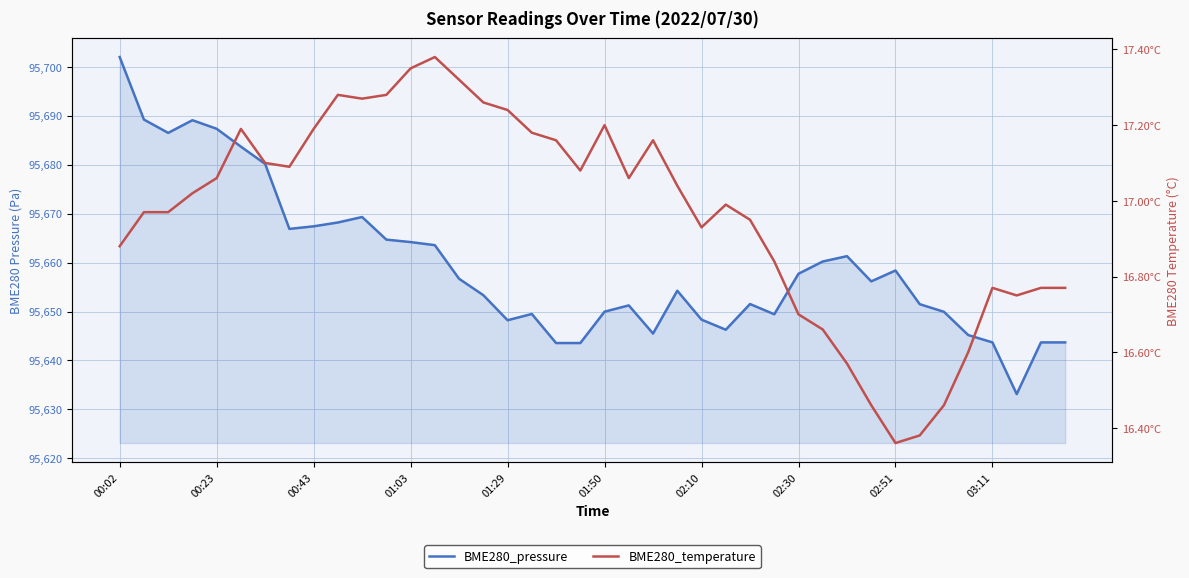

List the series in order of their peak value, lowest first.

BME280_temperature, BME280_pressure